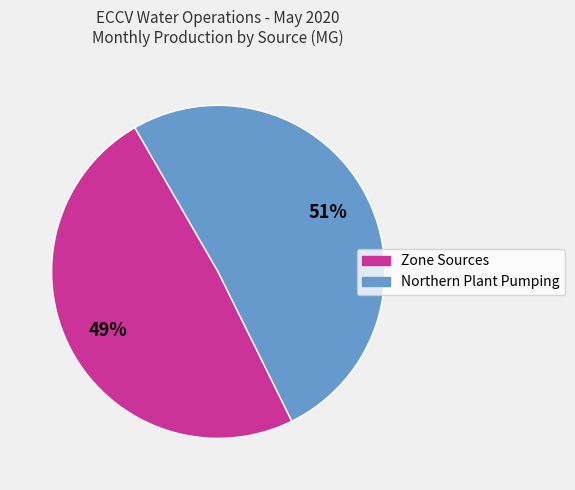

Is there any slice that represents more than half of the pie?

Yes